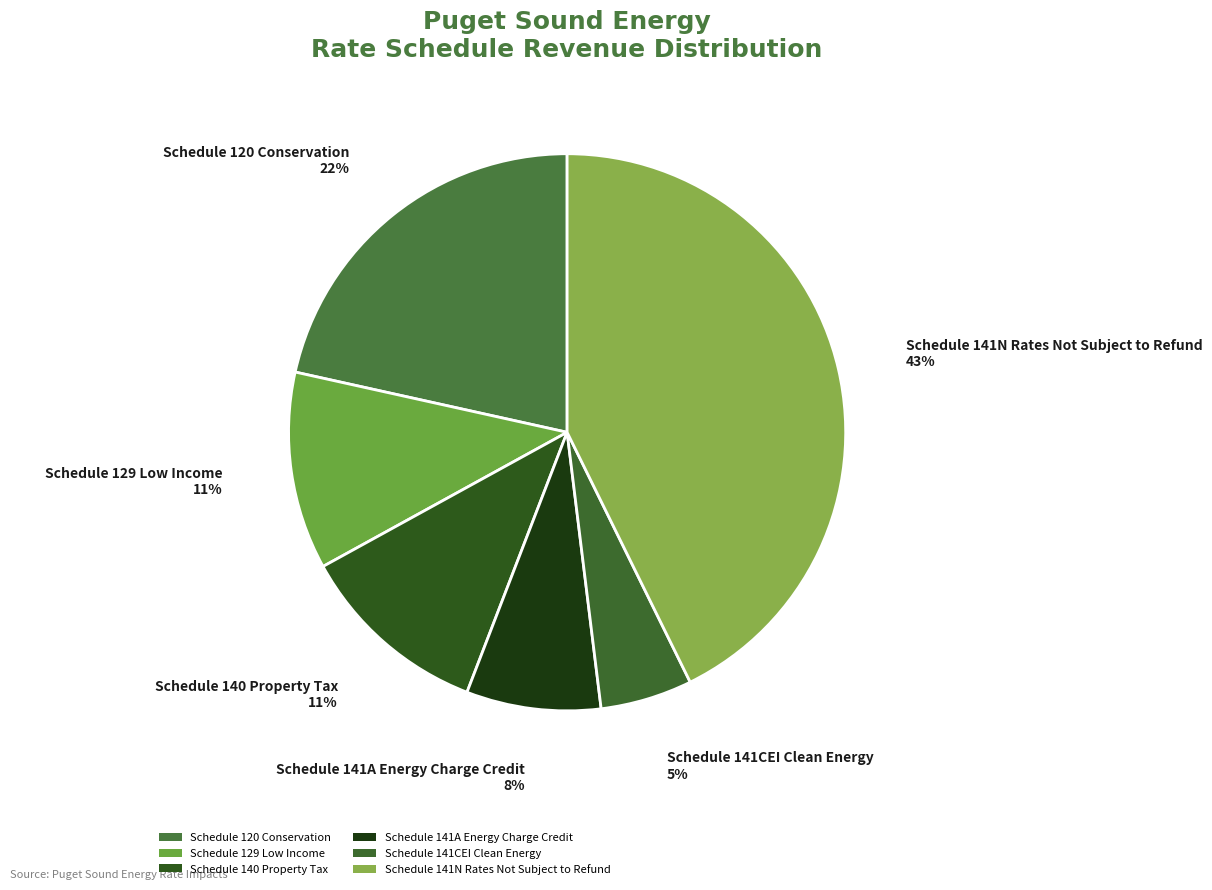

Is Schedule 141A Energy Charge Credit the majority of the pie?

No